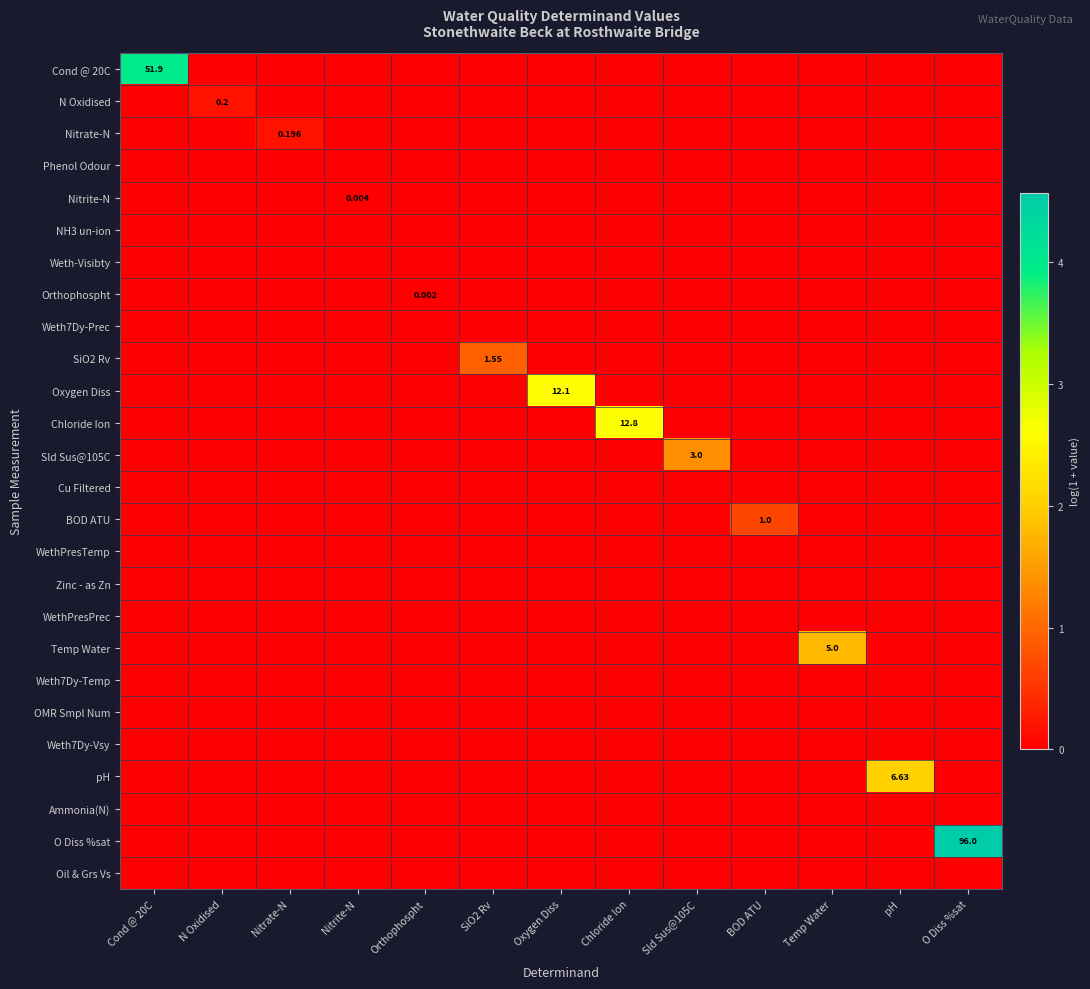

True or false: Orthophospht has a value of -0.0 at Chloride Ion.

False